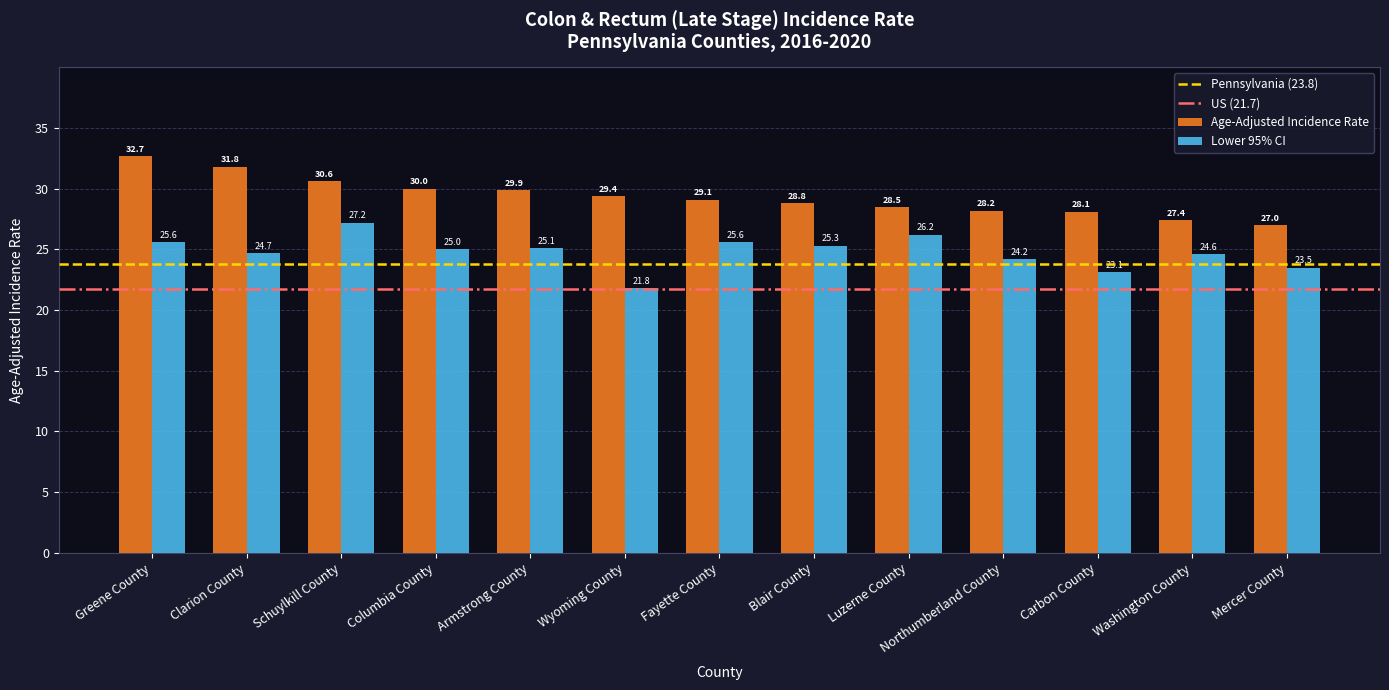

List the series in order of their peak value, lowest first.

Lower 95% CI, Age-Adjusted Incidence Rate